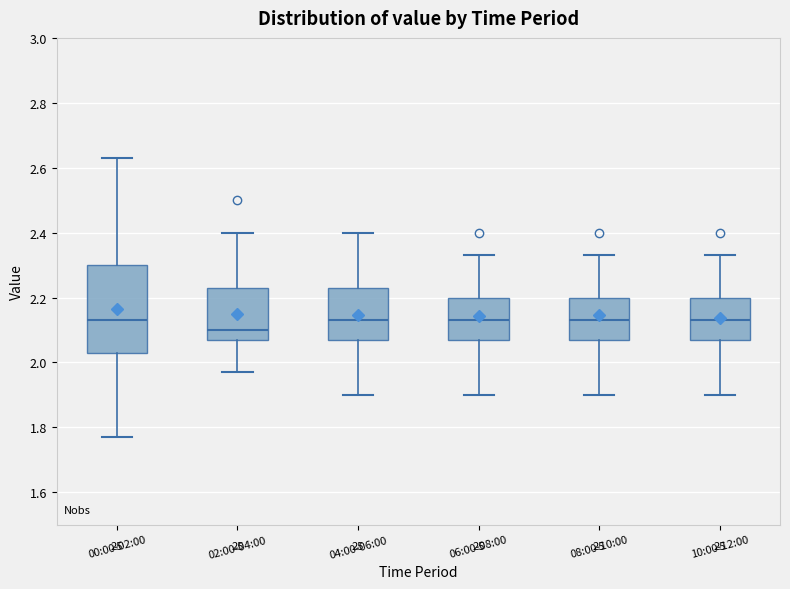

Reading left to right, transcribe this box plot: for each box, give where its median line is, the range the box spans, and where its two whiskers end, as read against the y-axis. The values are not printed on the chart, so give them approximately, as read against the axis.

00:00-02:00: median 2.14, box 2.04 to 2.30, whiskers 1.78 to 2.64
02:00-04:00: median 2.10, box 2.08 to 2.24, whiskers 1.98 to 2.40
04:00-06:00: median 2.14, box 2.08 to 2.24, whiskers 1.90 to 2.40
06:00-08:00: median 2.14, box 2.08 to 2.20, whiskers 1.90 to 2.34
08:00-10:00: median 2.14, box 2.08 to 2.20, whiskers 1.90 to 2.34
10:00-12:00: median 2.14, box 2.08 to 2.20, whiskers 1.90 to 2.34